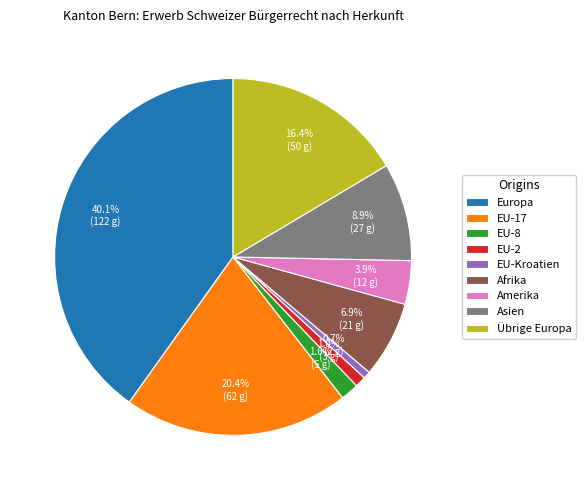

What is the largest slice in the pie chart?

Europa